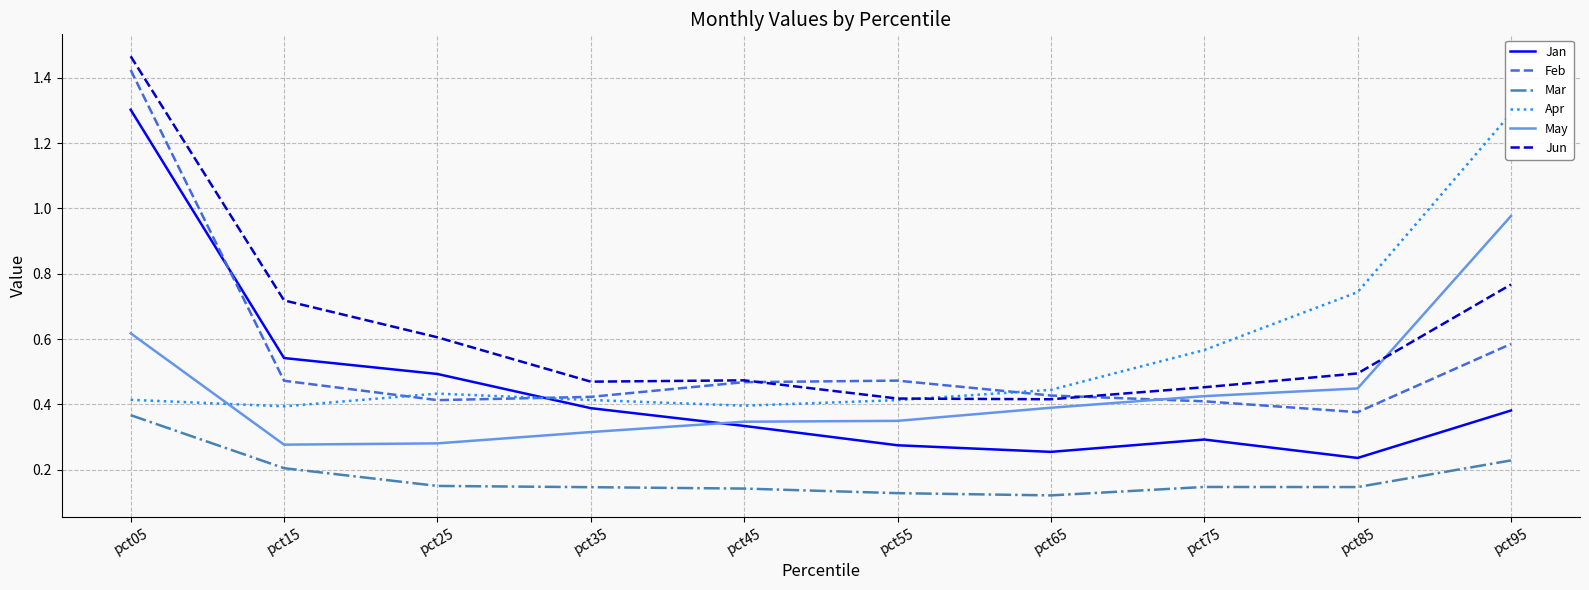

At how many categories does at least one series exceed 0?

10